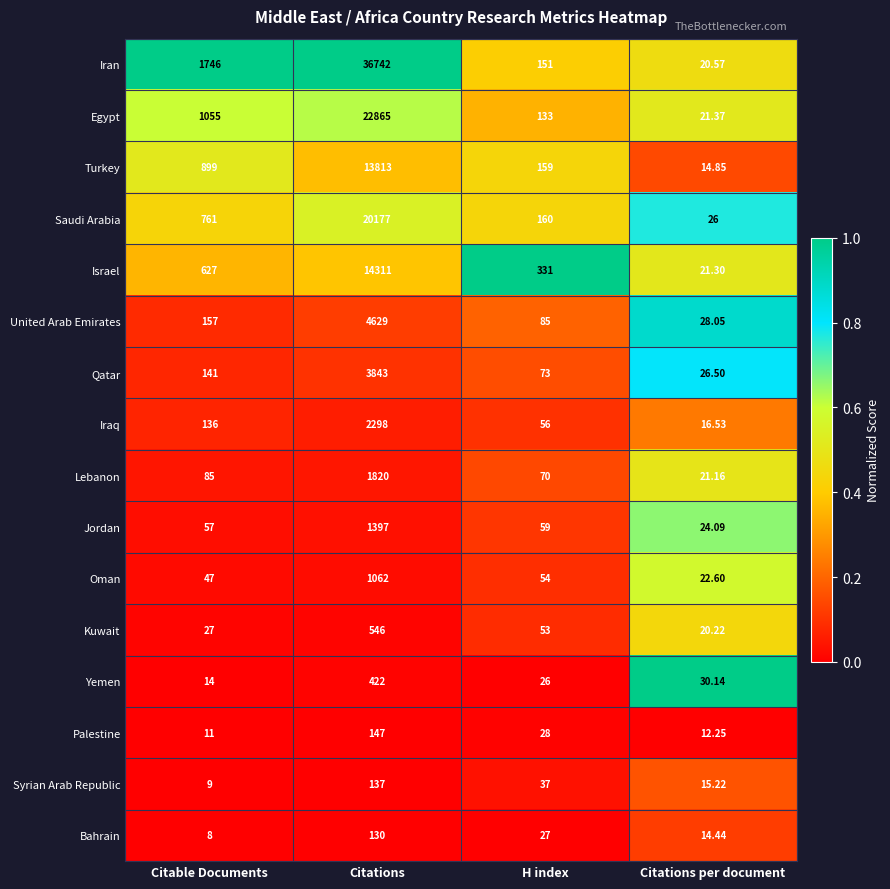

Which series has the largest total across all categories?

Iran